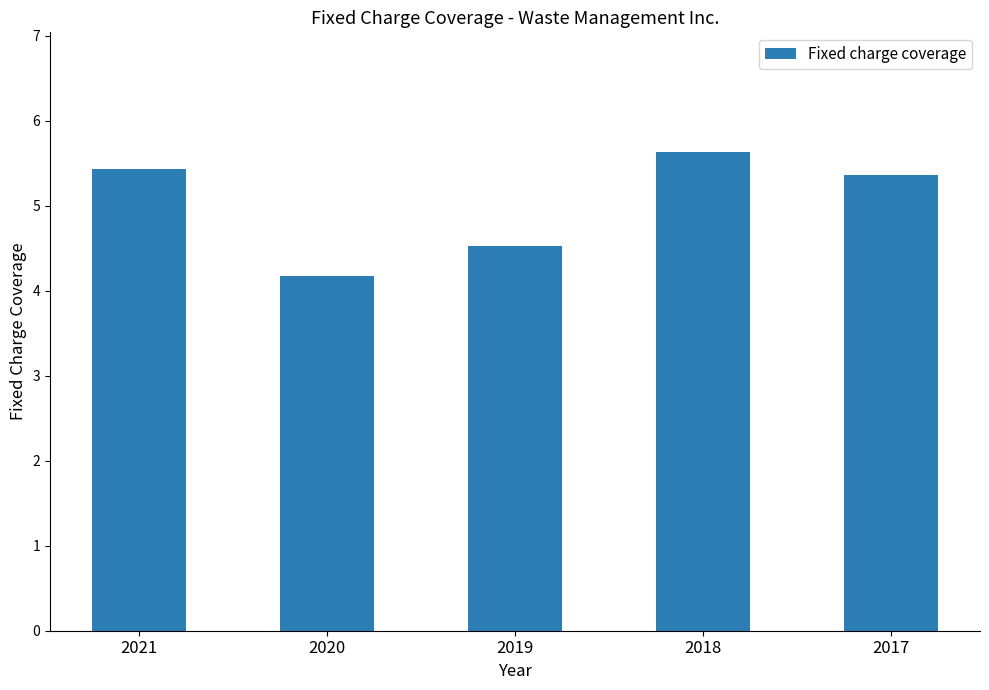

Reading right to left, extract all data points from this chart.

2017=5.4	2018=5.6	2019=4.5	2020=4.2	2021=5.4